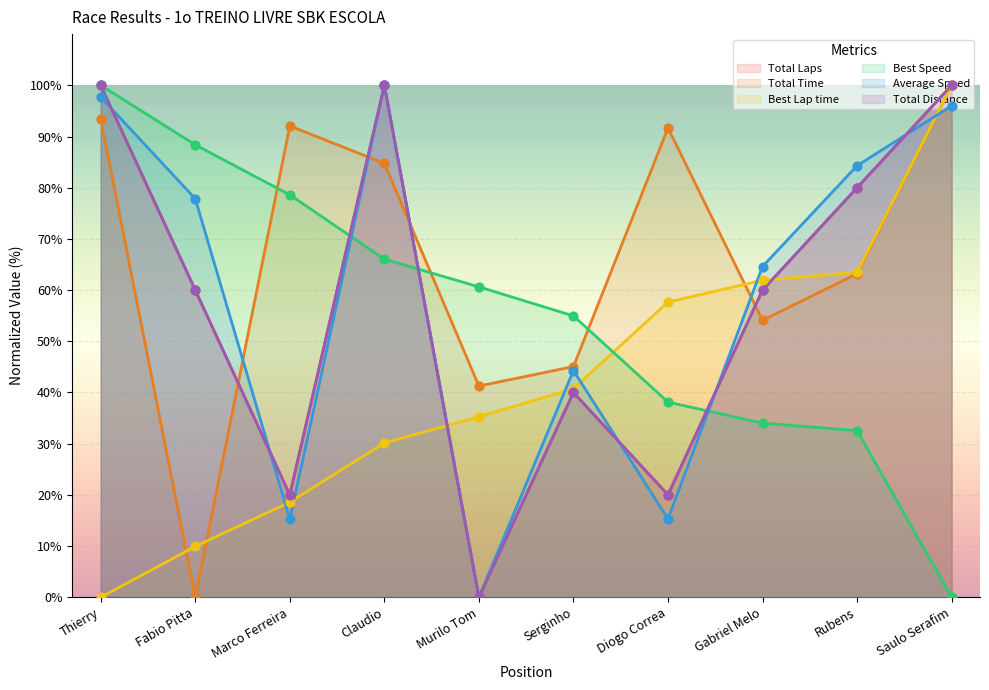

Is the value of Best Speed at Fabio Pitta greater than the value of Total Laps at Thierry?

No